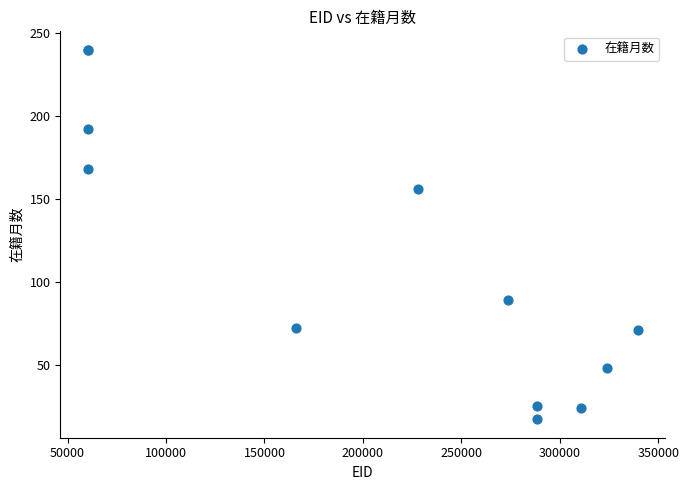

What Y value in the scatter plot is closest to 128?

156